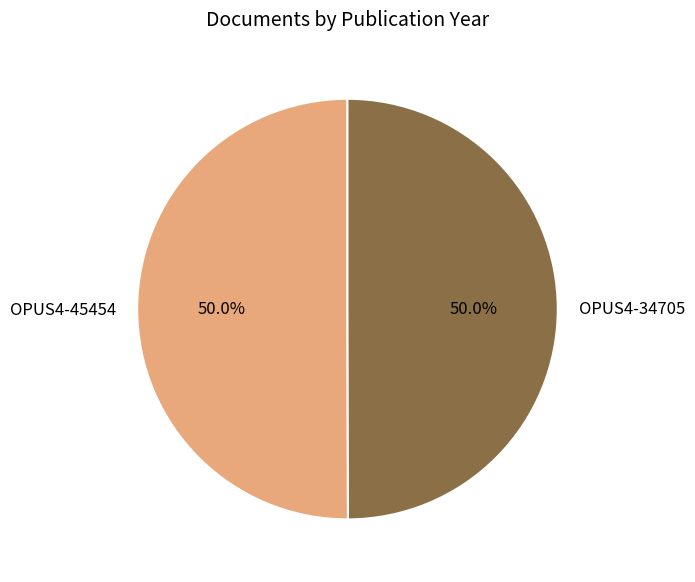

Is it true that OPUS4-45454 is 60% of the pie?

False